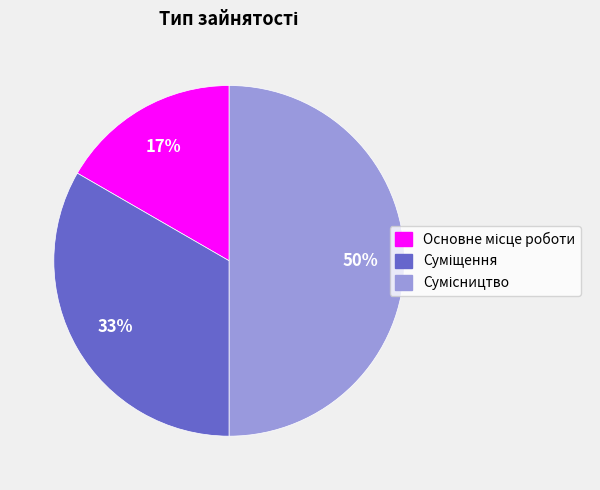

To the nearest percent, what is the difference between the largest and smallest slice percentages?

33%